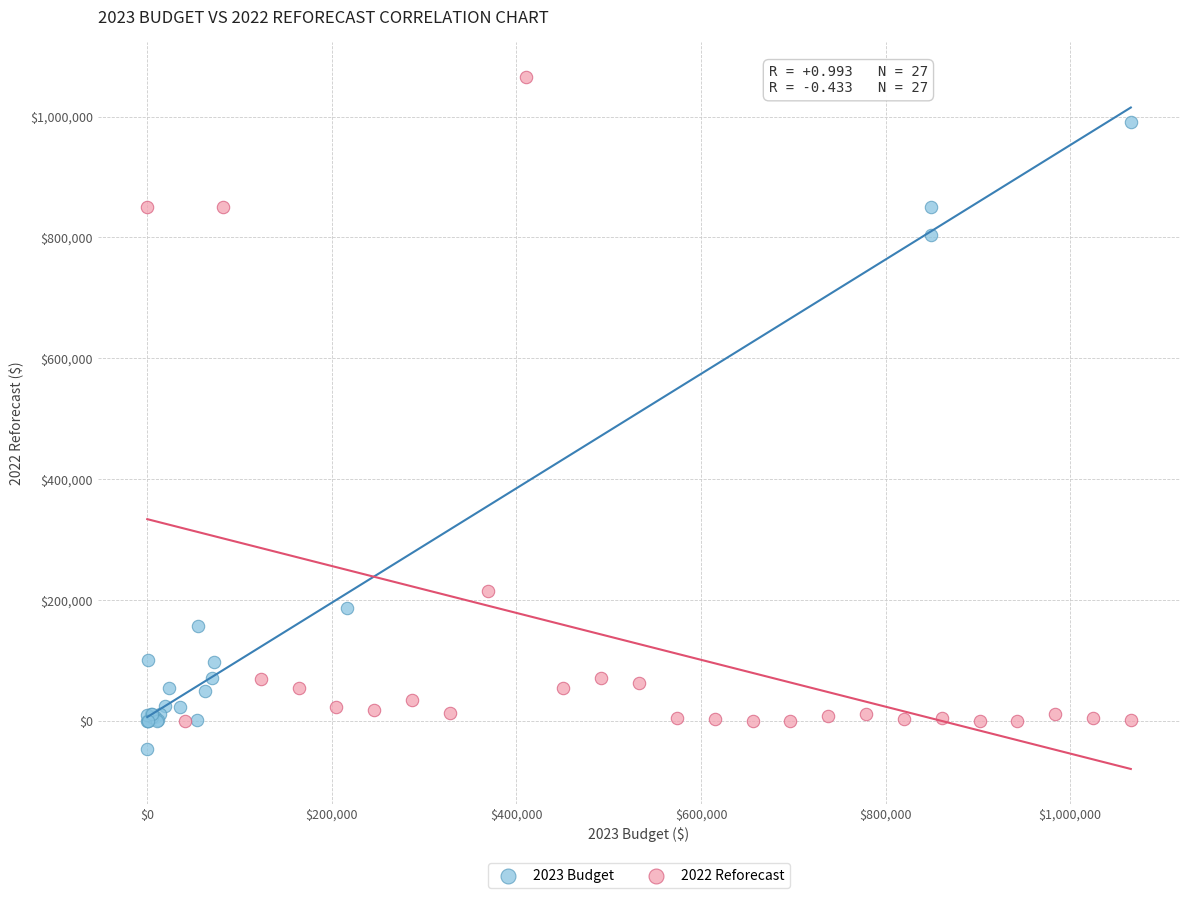

Which series contains the highest Y value?

2022 Reforecast